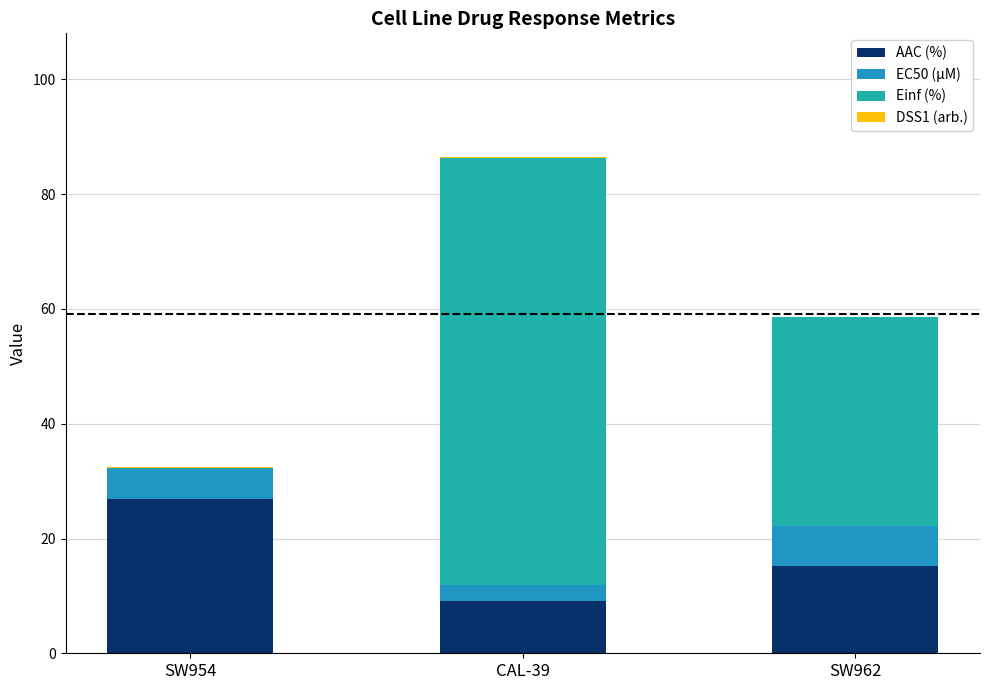

What is the total value across all series at SW962?

58.6